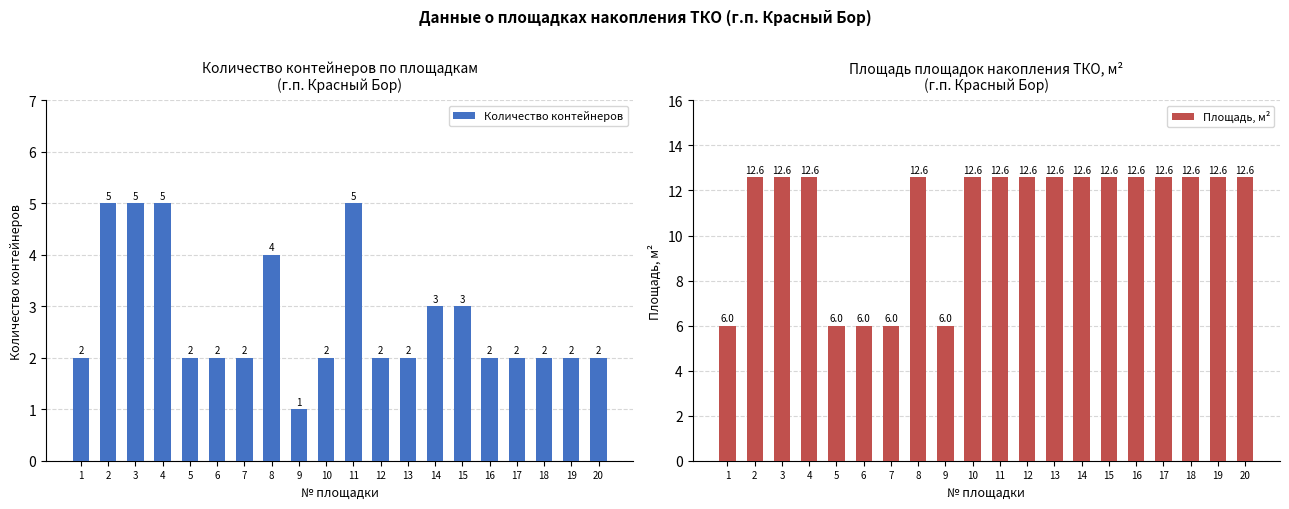

Reading right to left, list all the values displayed in this chart.

Количество контейнеров: 20=2.0	19=2.0	18=2.0	17=2.0	16=2.0	15=3.0	14=3.0	13=2.0	12=2.0	11=5.0	10=2.0	9=1.0	8=4.0	7=2.0	6=2.0	5=2.0	4=5.0	3=5.0	2=5.0	1=2.0
Площадь, м²: 20=12.6	19=12.6	18=12.6	17=12.6	16=12.6	15=12.6	14=12.6	13=12.6	12=12.6	11=12.6	10=12.6	9=6.0	8=12.6	7=6.0	6=6.0	5=6.0	4=12.6	3=12.6	2=12.6	1=6.0